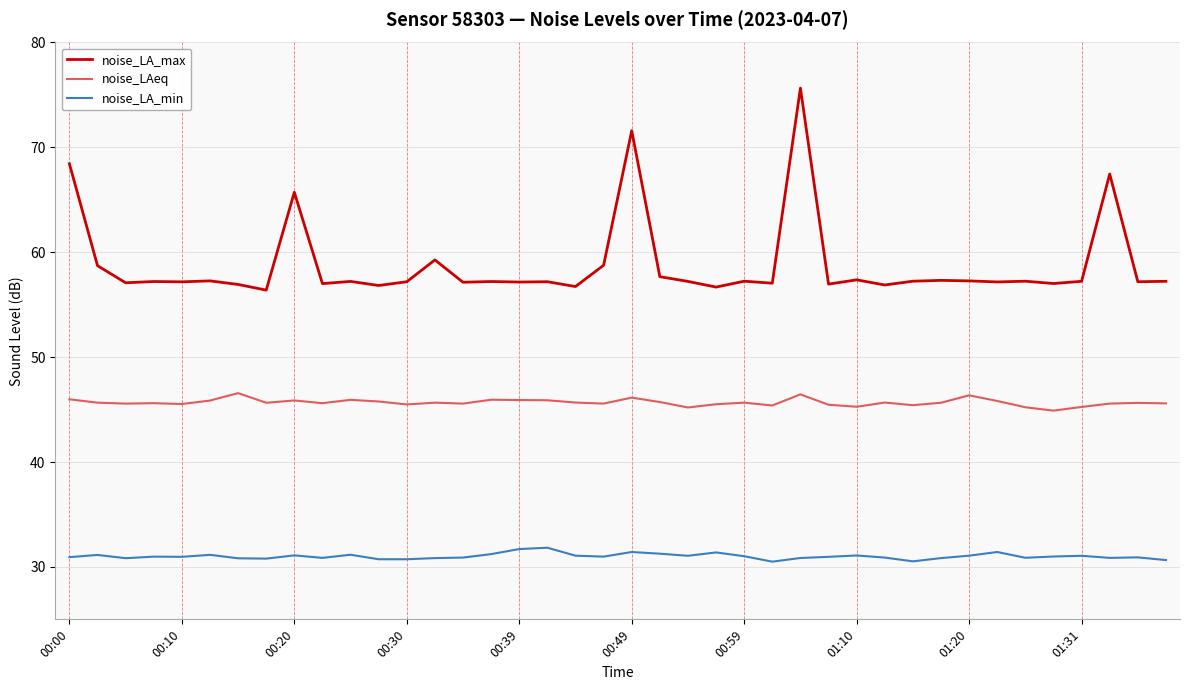

At how many categories does at least one series exceed 65?

5